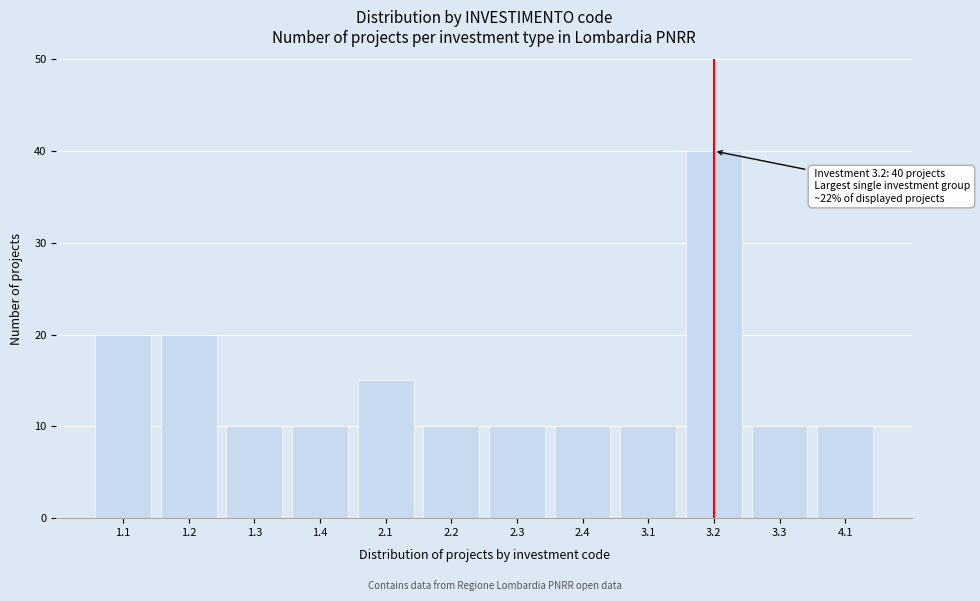

Reading left to right, extract all data points from this chart.

1.1=20	1.2=20	1.3=10	1.4=10	2.1=15	2.2=10	2.3=10	2.4=10	3.1=10	3.2=40	3.3=10	4.1=10